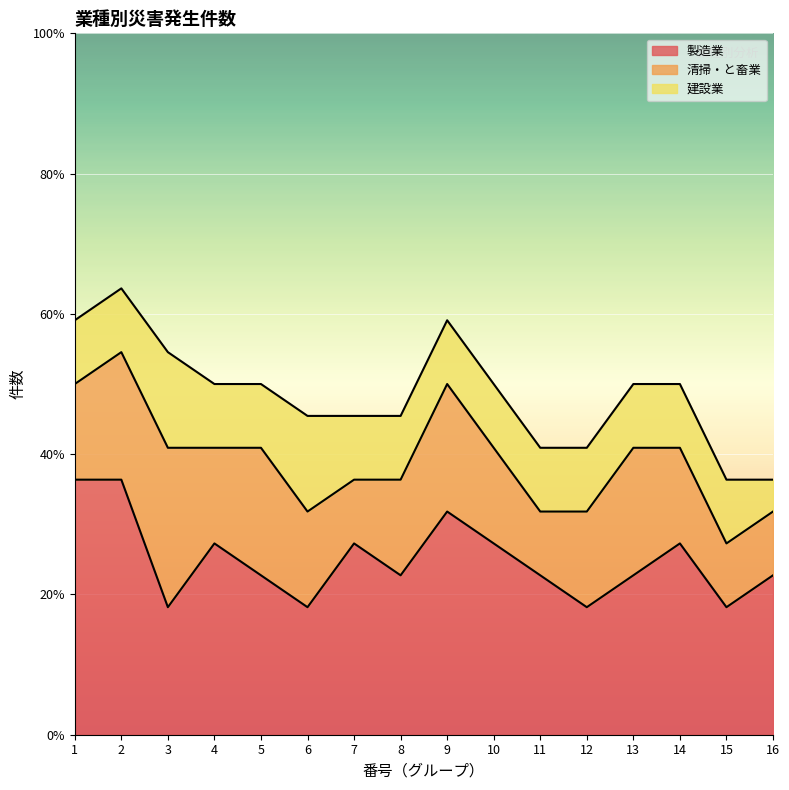

What is the average value of the 製造業 series?

6